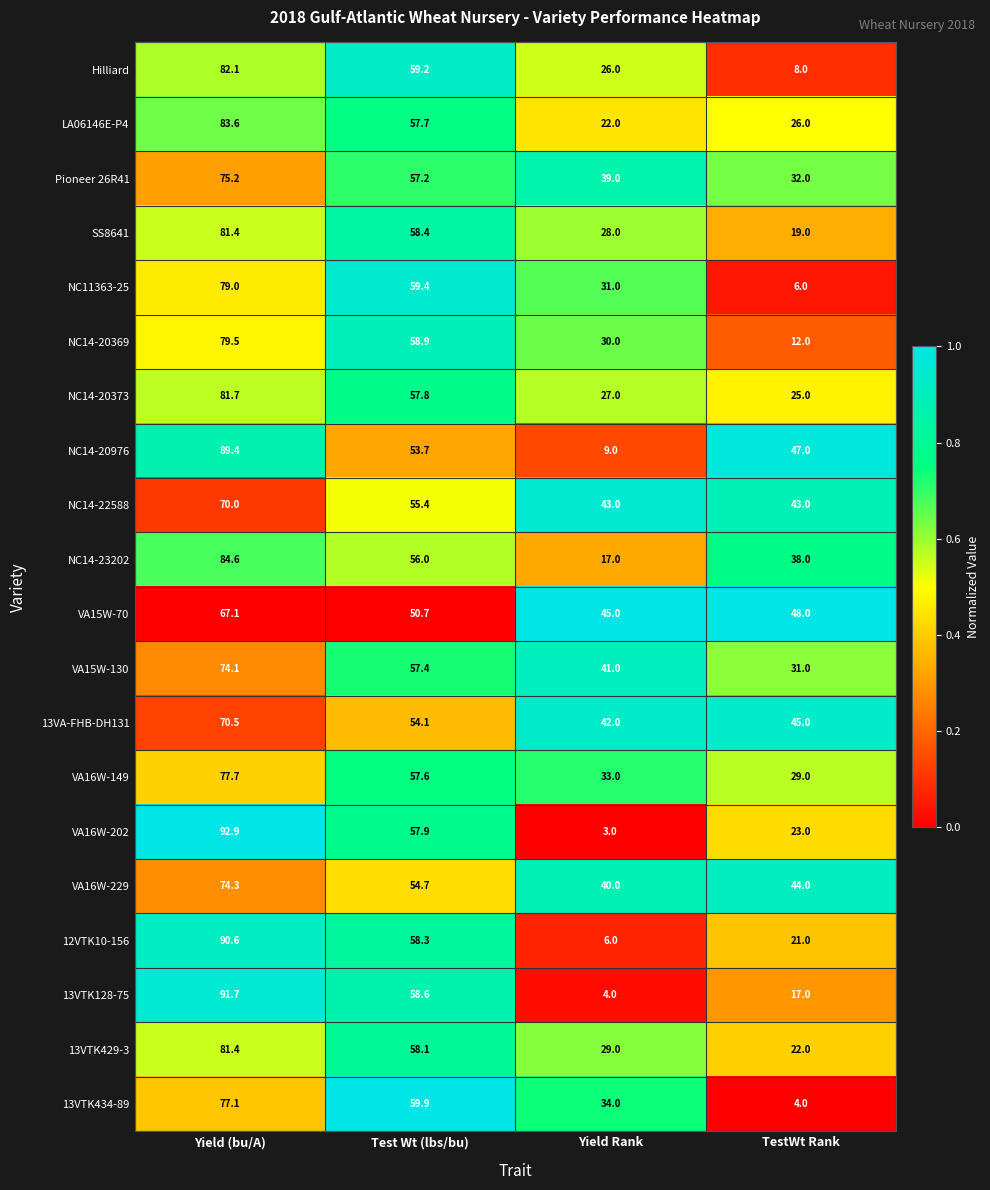

At TestWt Rank, list the series in order from smallest to largest.

13VTK434-89, NC11363-25, Hilliard, NC14-20369, 13VTK128-75, SS8641, 12VTK10-156, 13VTK429-3, VA16W-202, NC14-20373, LA06146E-P4, VA16W-149, VA15W-130, Pioneer 26R41, NC14-23202, NC14-22588, VA16W-229, 13VA-FHB-DH131, NC14-20976, VA15W-70